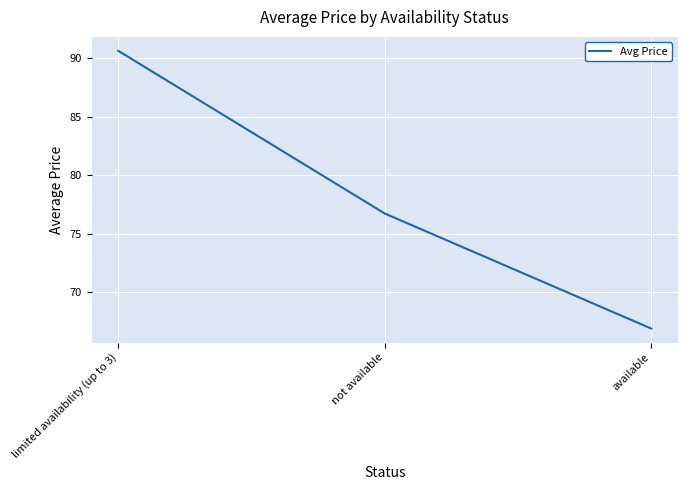

Which has a higher value, available or not available?

not available